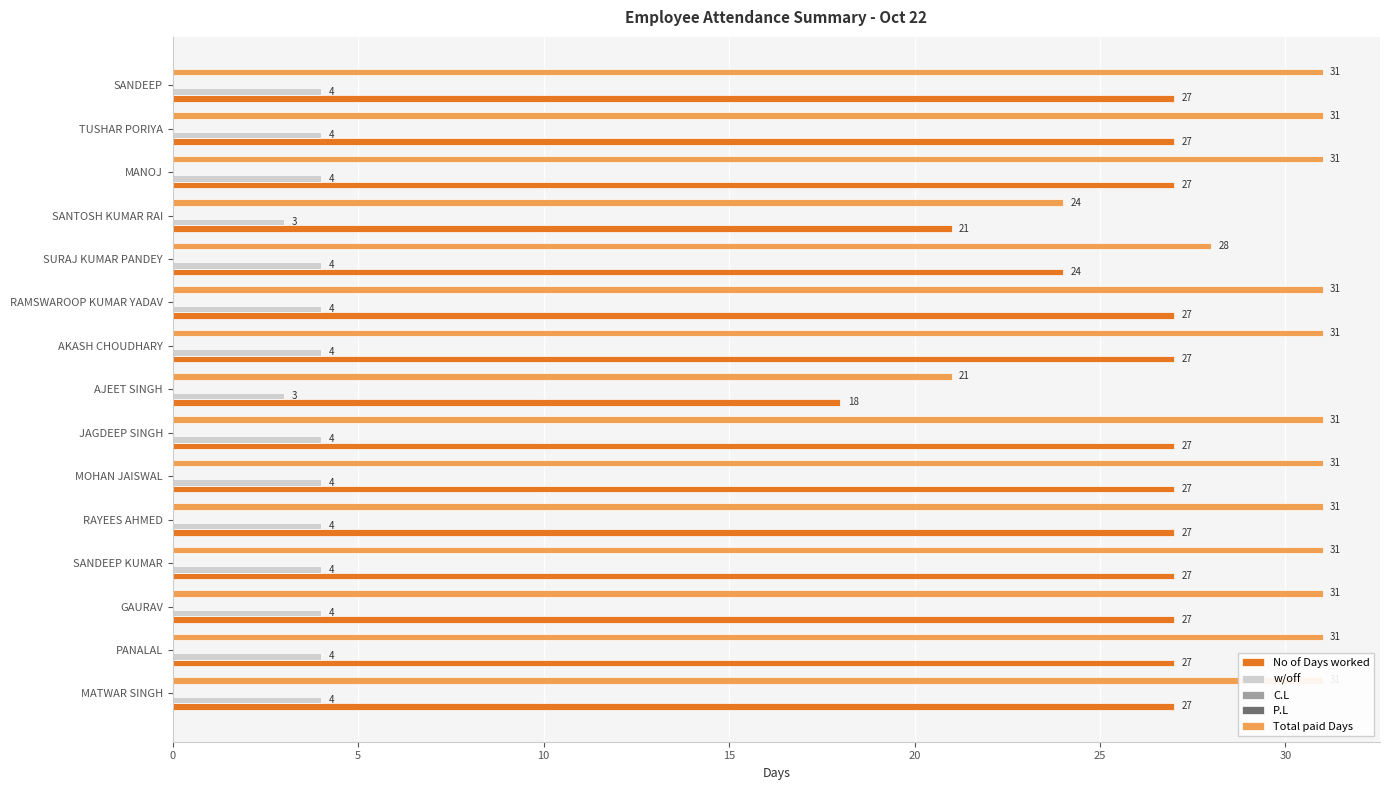

True or false: w/off has a value of 6.2 at MANOJ.

False